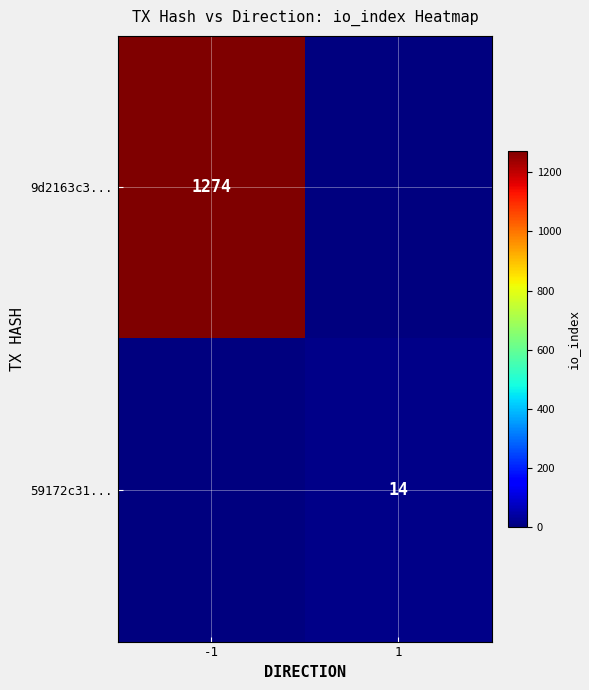

The 59172c31... series shows 7 at 1. True or false?

False